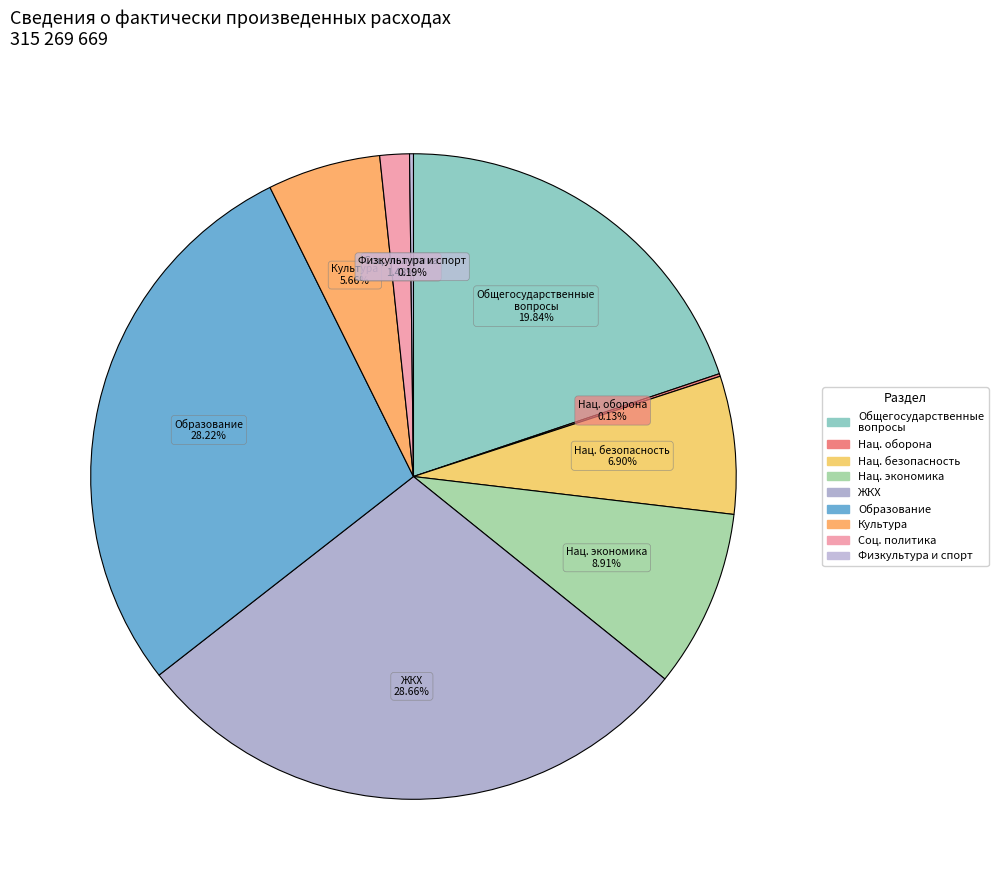

Which has a higher value, ЖКХ or Нац. безопасность?

ЖКХ